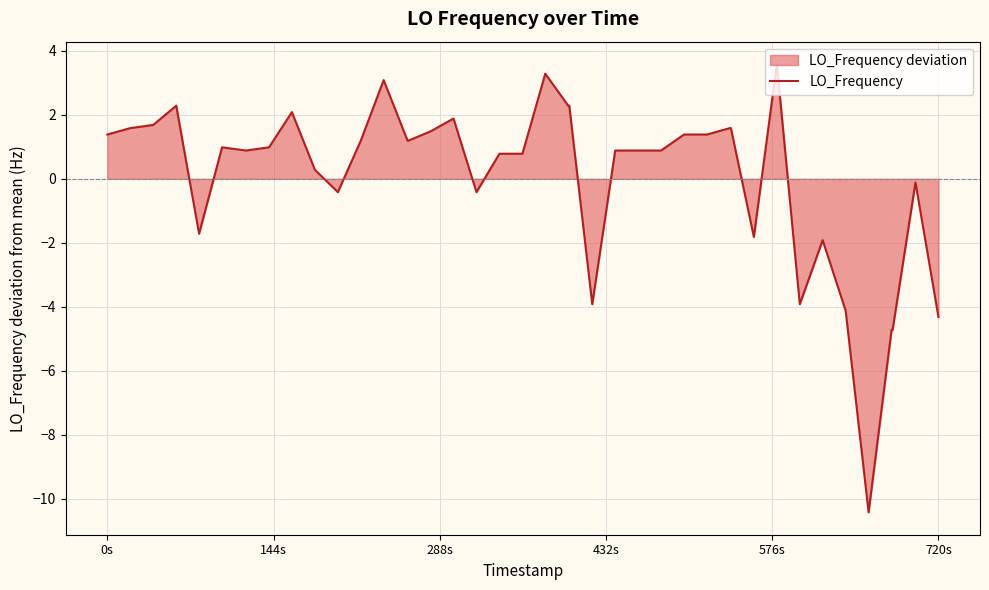

How many categories are shown in the chart?

40